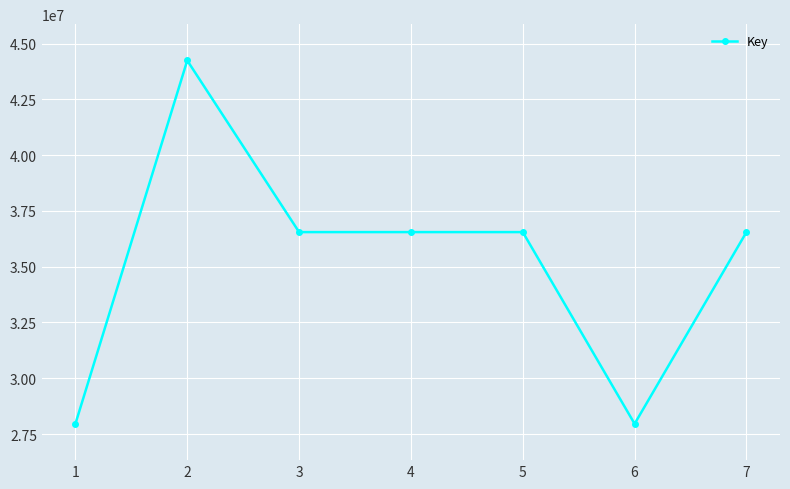

Does the chart have visible grid lines?

Yes